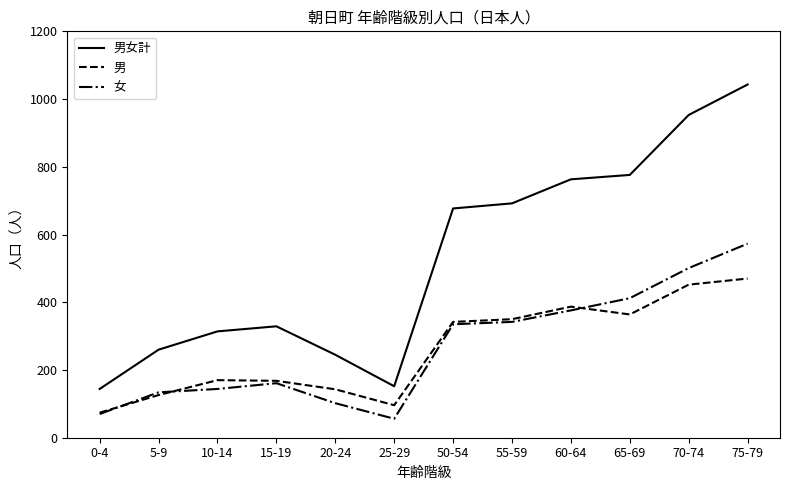

What is the sum of all 男女計 values?

6348